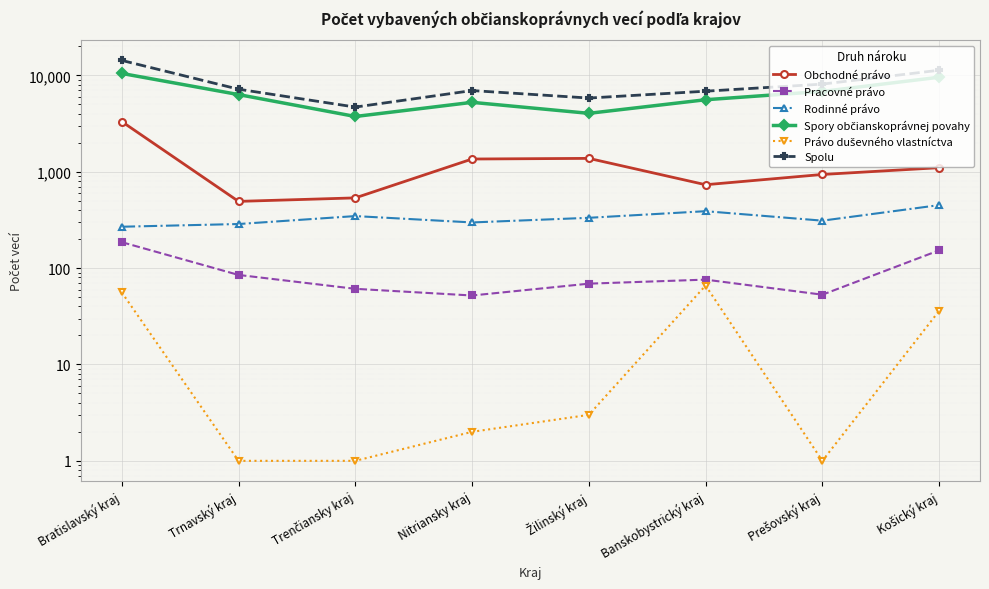

How many data points does each series have?

8